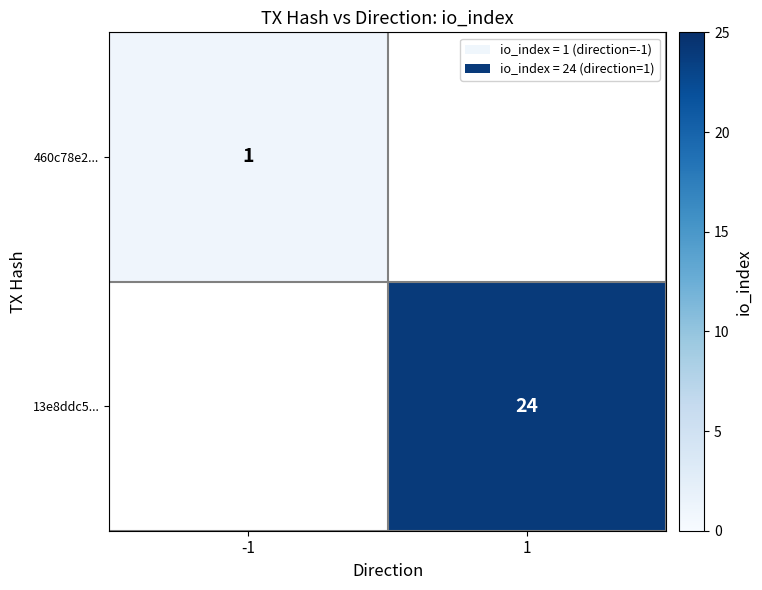

Is it true that 13e8ddc5... equals 24 at 1?

True